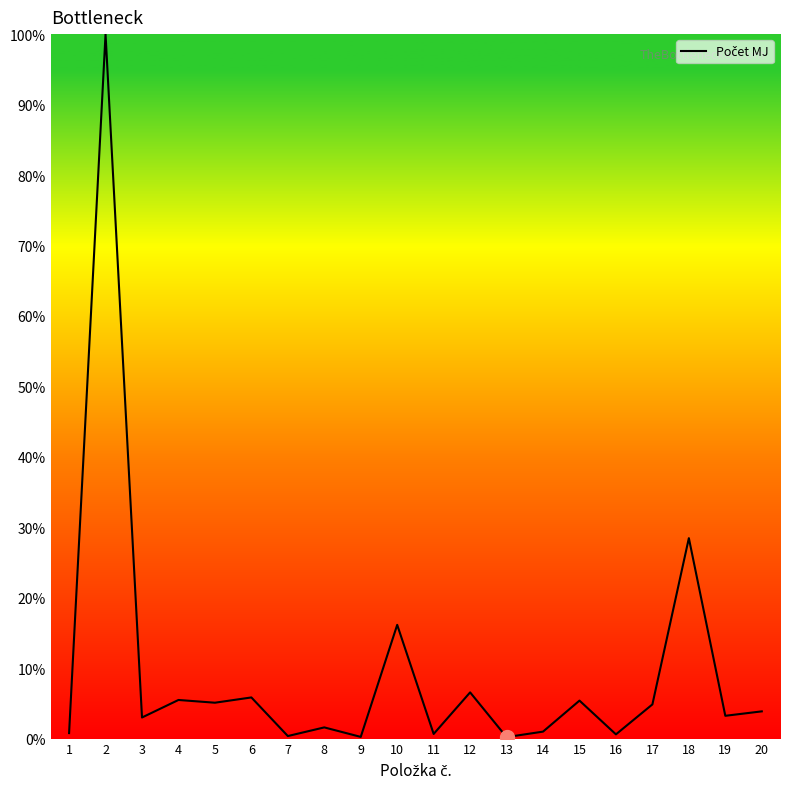

The chart shows a value of 0.4 at 7. True or false?

True